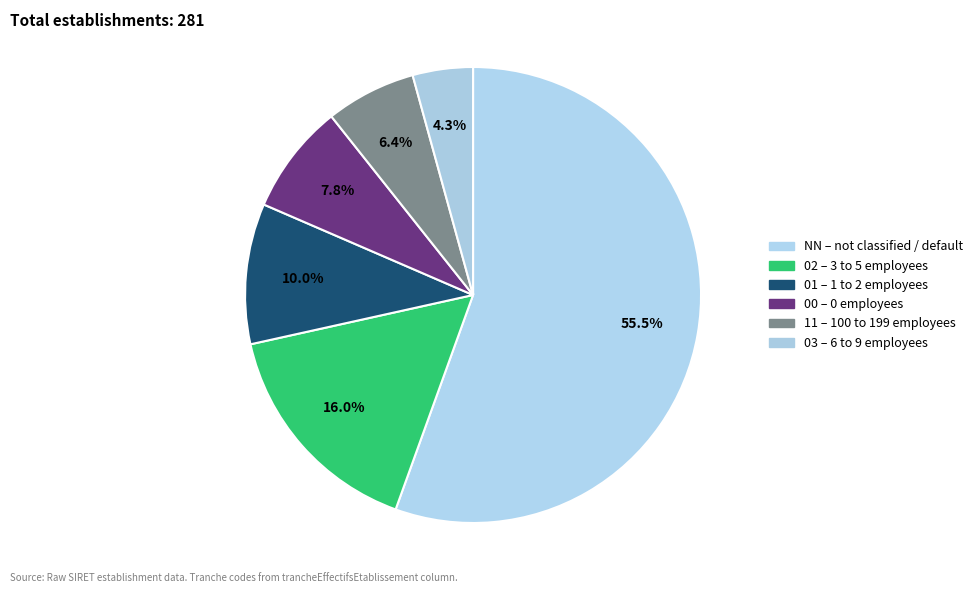

What is the largest slice in the pie chart?

NN